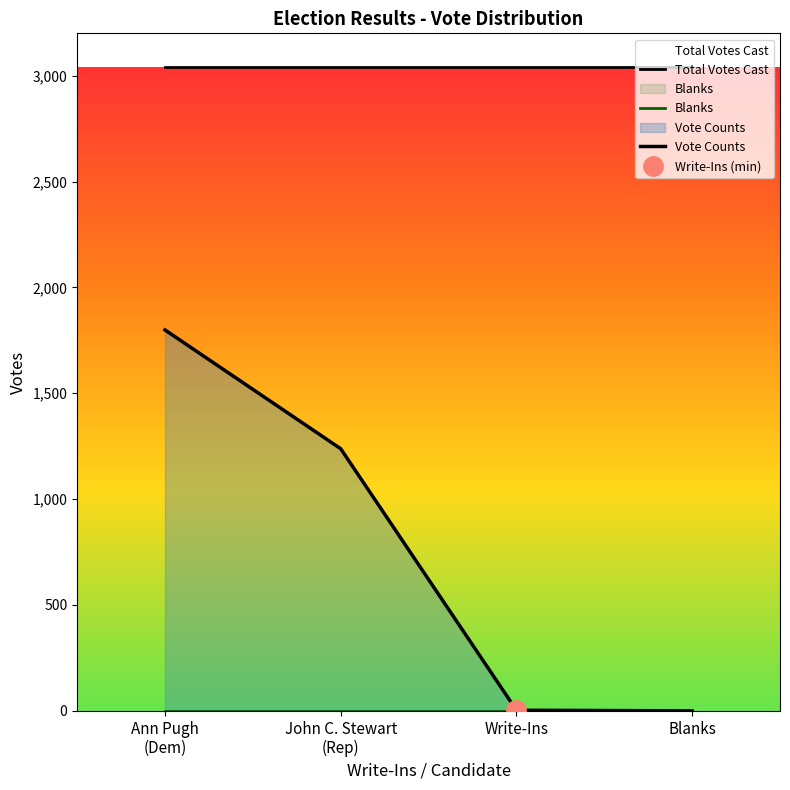

At which category is the sum across all series the highest?

Ann Pugh
(Dem)